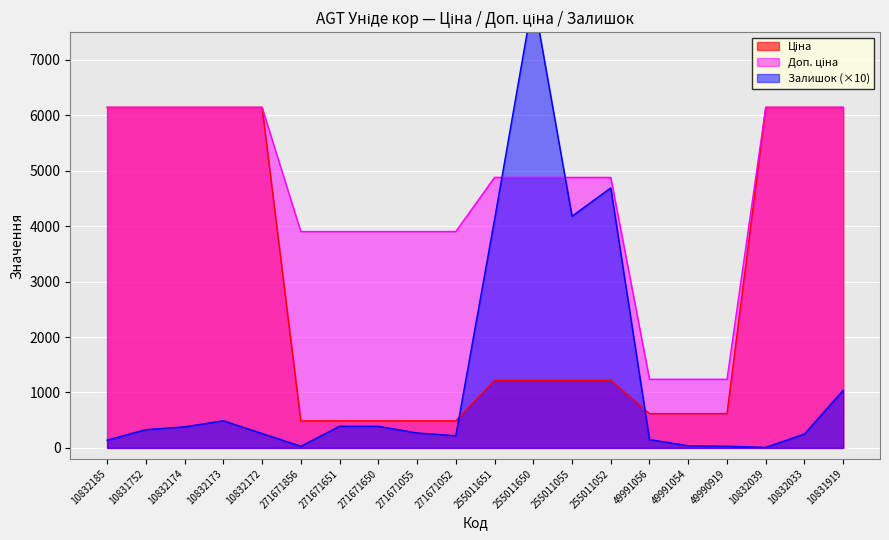

The Ціна series shows 6143.2 at 10832033. True or false?

True